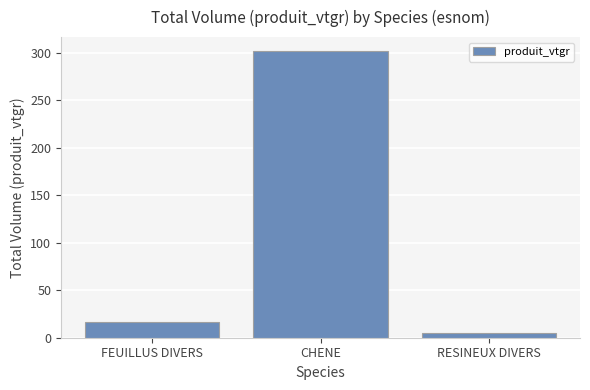

How many values are below 16?

1